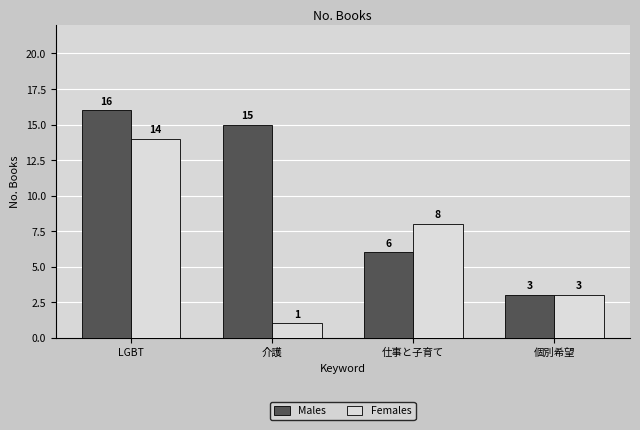

What is the maximum value shown in the chart?

16